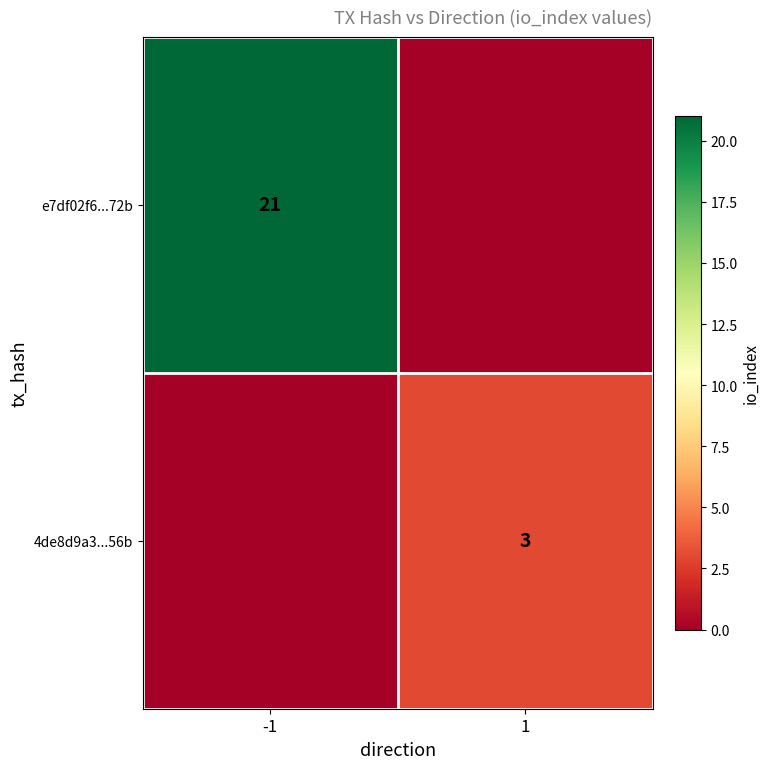

Is it true that e7df02f6...72b equals 36 at -1?

False